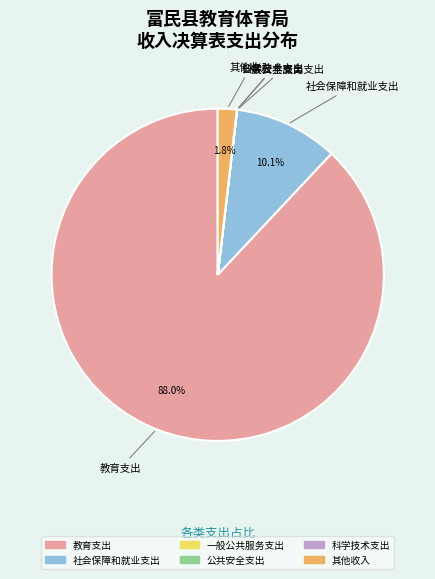

Does any single category account for the majority?

Yes